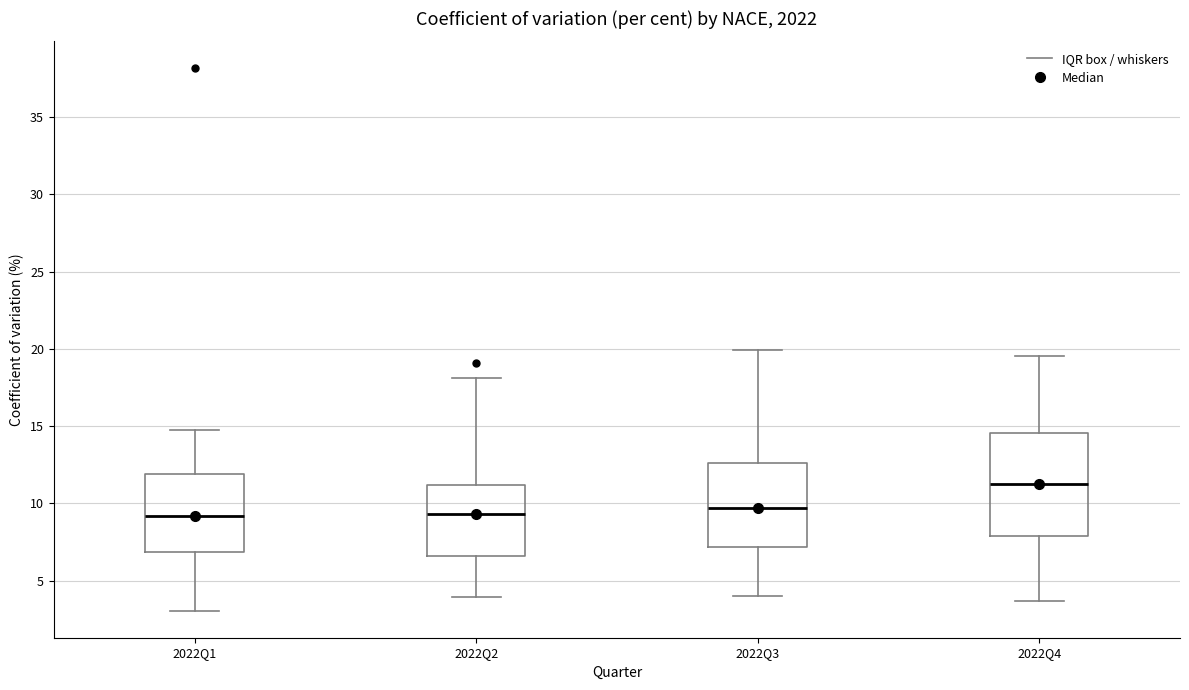

Which box's median line is the highest?

2022Q4